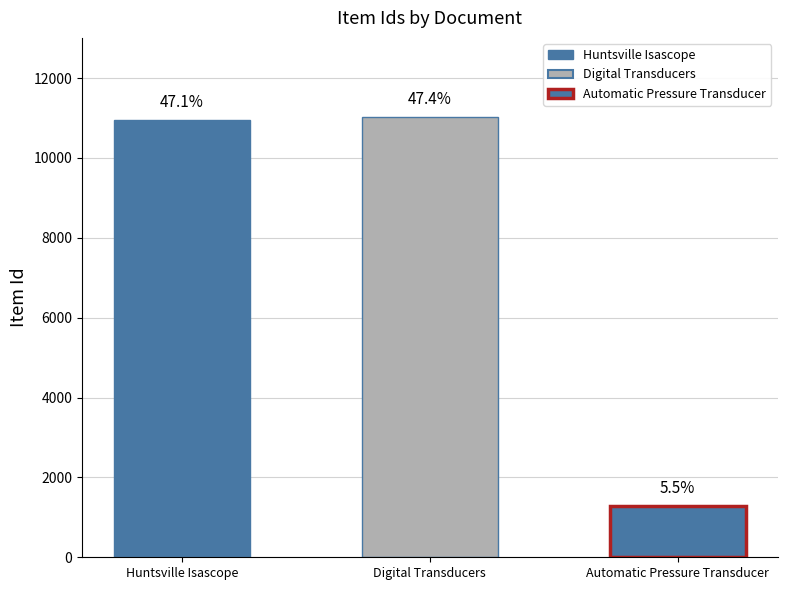

What is the sum of all values?

23250